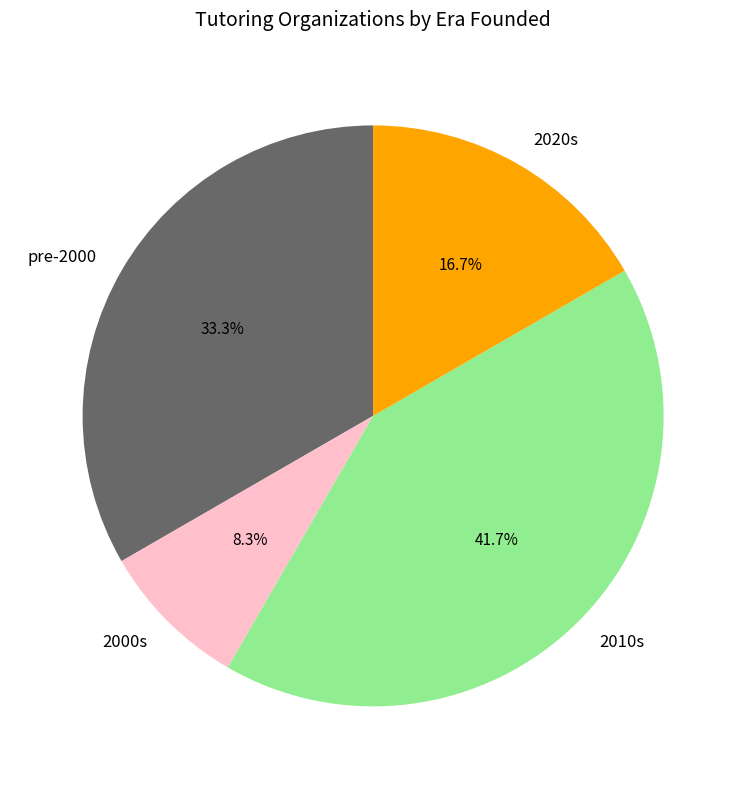

What portion of the pie excludes 2010s?

58.3%